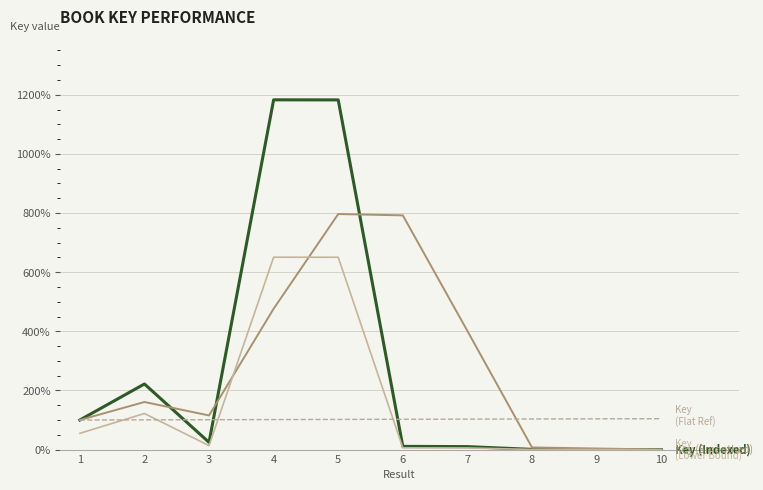

What is the maximum value shown in the chart?

1182.9